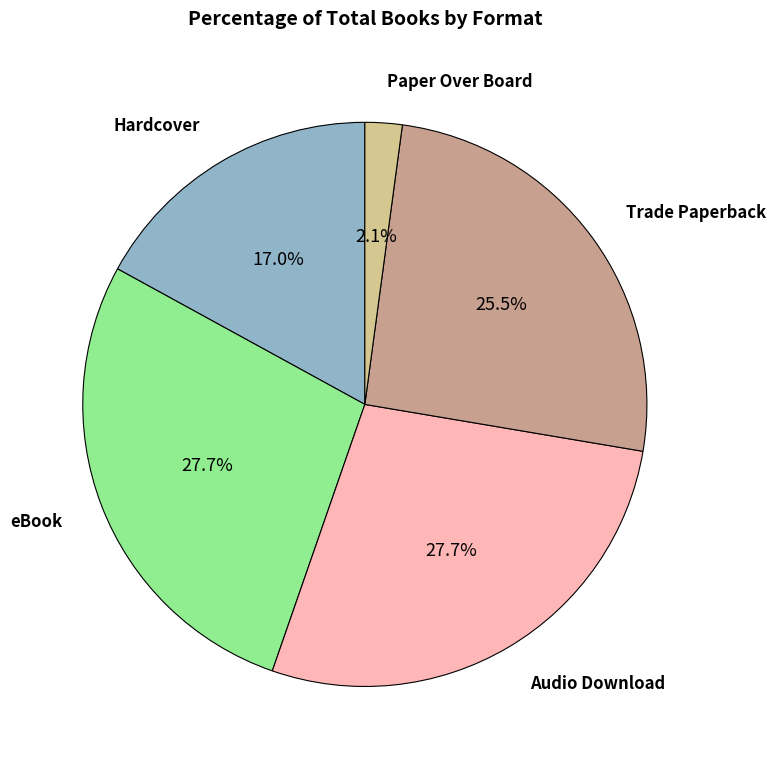

To the nearest percent, what is the difference between the largest and smallest slice percentages?

26%